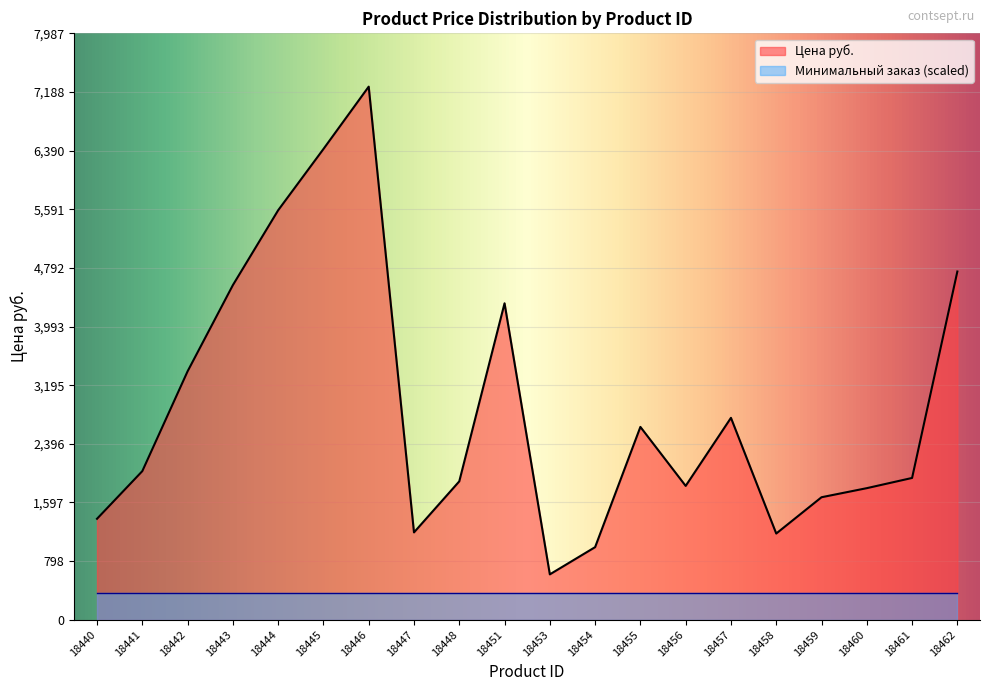

Reading left to right, transcribe all the data shown in this chart.

18440=1375.0	18441=2023.9	18442=3383.5	18443=4557.7	18444=5577.4	18445=6411.7	18446=7261.5	18447=1189.6	18448=1884.9	18451=4310.5	18453=618.0	18454=988.8	18455=2626.5	18456=1823.1	18457=2750.1	18458=1174.2	18459=1668.6	18460=1792.2	18461=1931.2	18462=4743.1